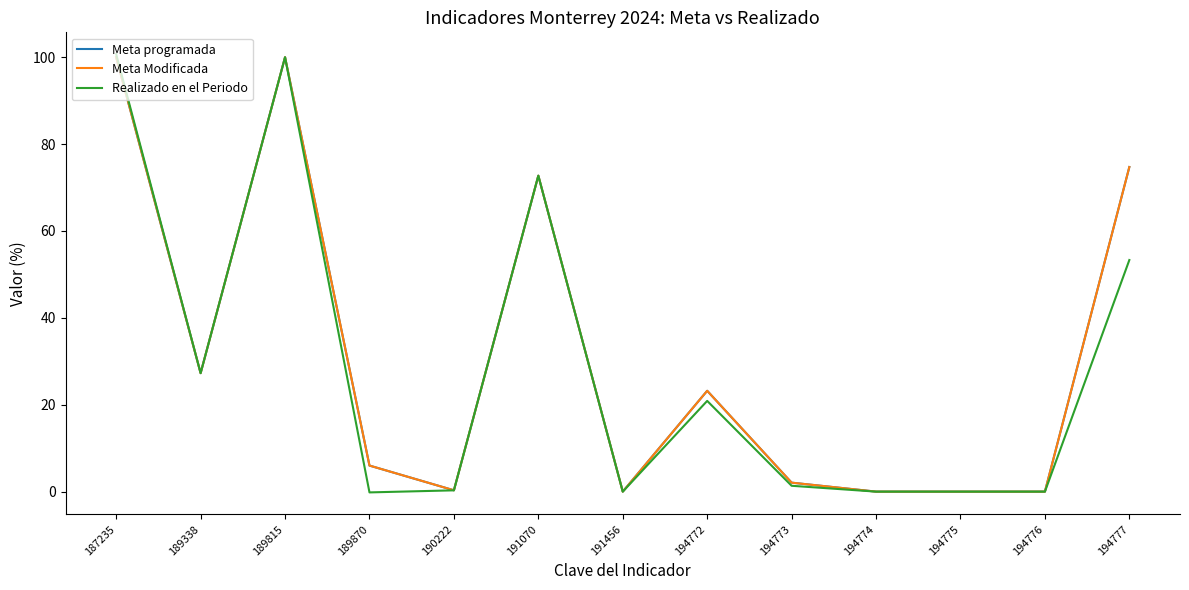

True or false: Meta programada and Meta Modificada intersect in this chart.

False